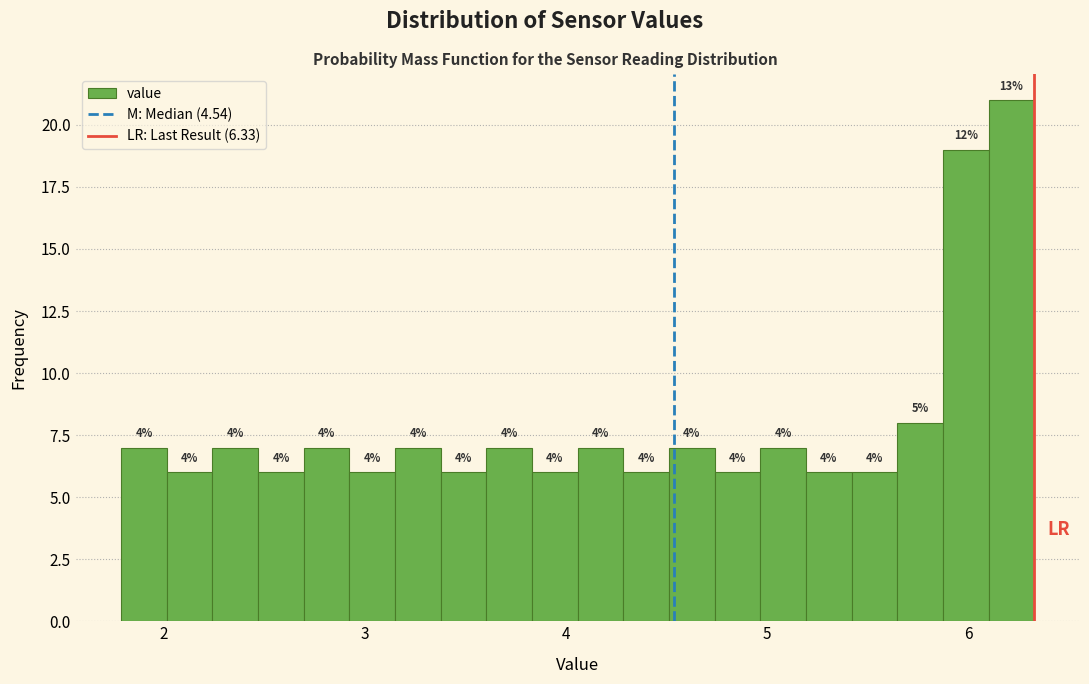

Around what value on the x-axis is the tallest bar? Give the approximate position of its centre, as read against the axis.

6.2